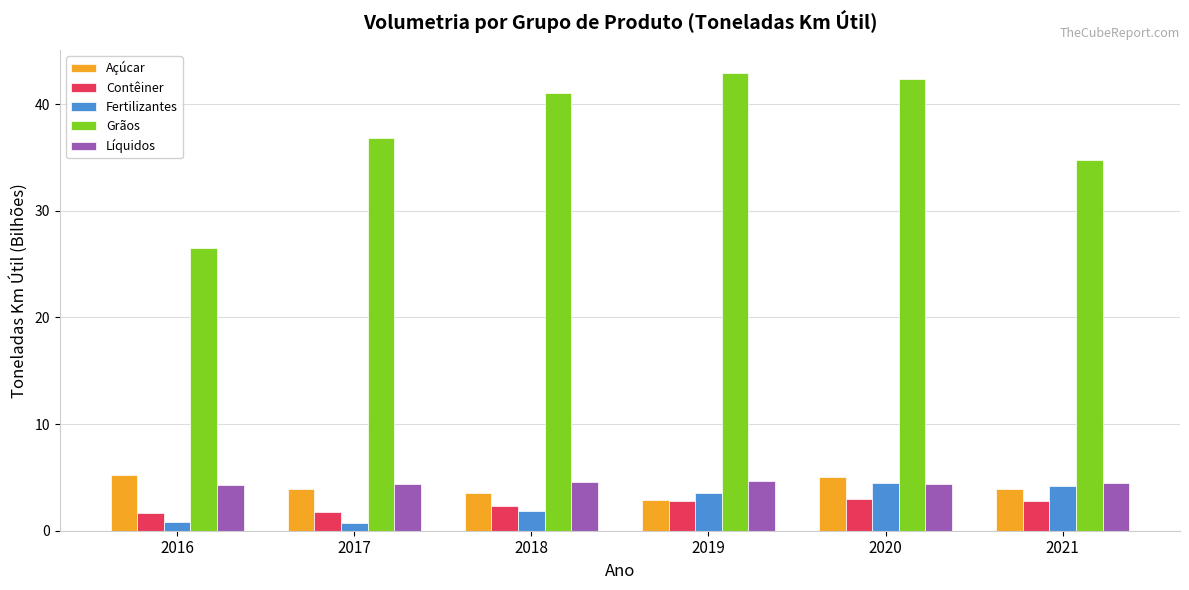

What is the total value across all series at 2018?

53.3